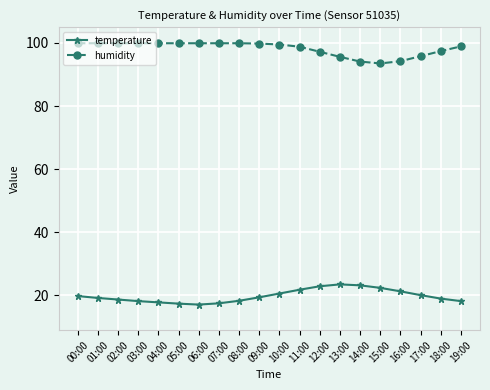

What is the difference between the temperature values at 16:00 and 06:00?

4.2